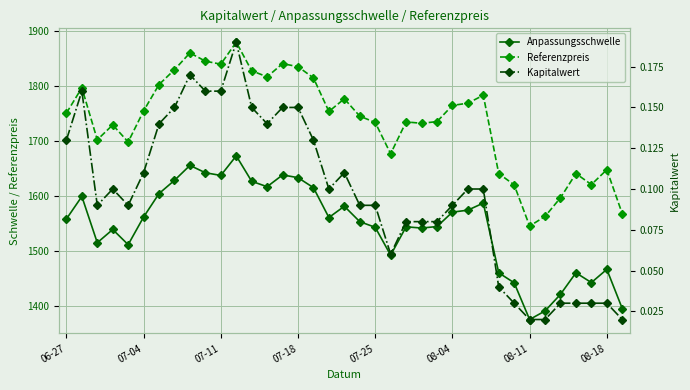

Which series has the largest total across all categories?

Referenzpreis